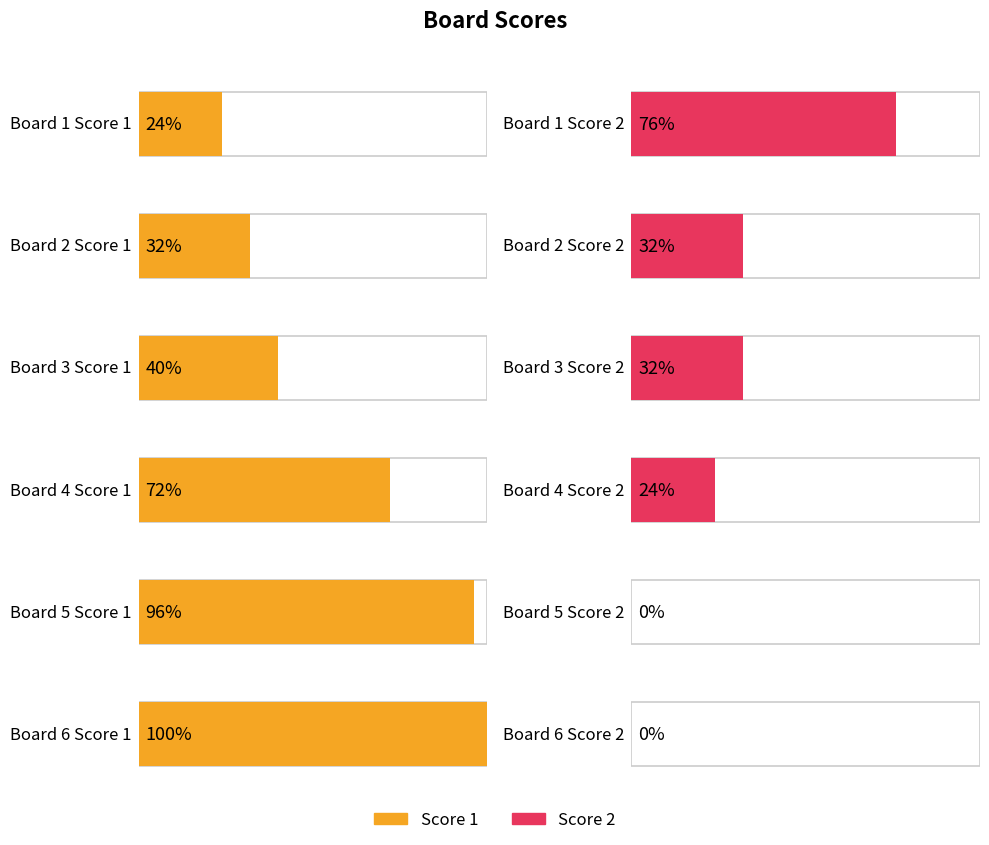

How many groups of bars are there?

6